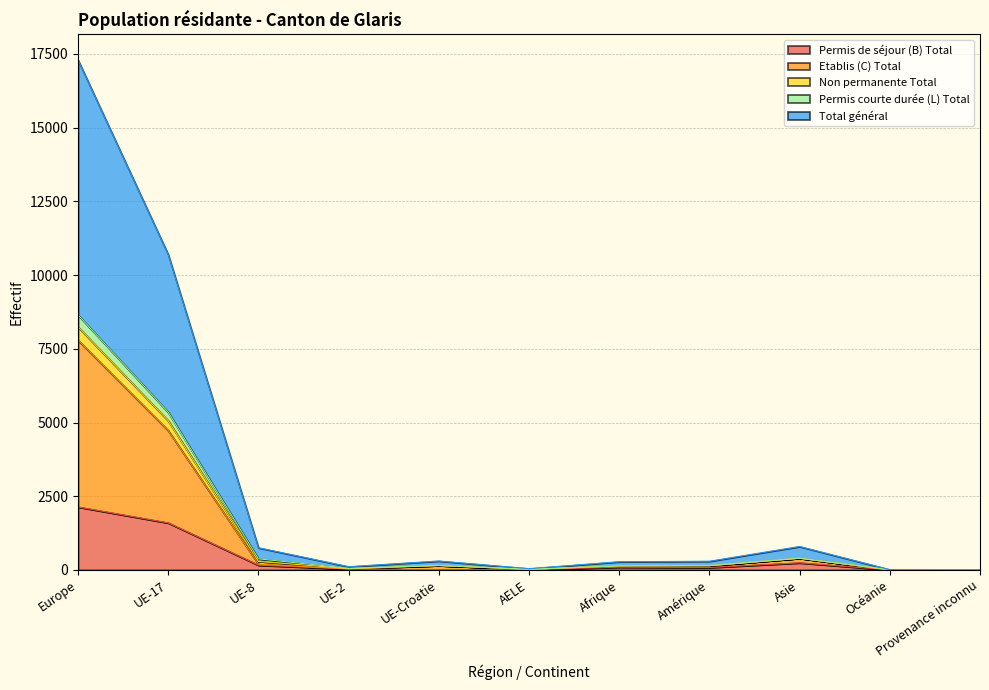

Which category has the highest value in the Permis de séjour (B) Total series?

Europe